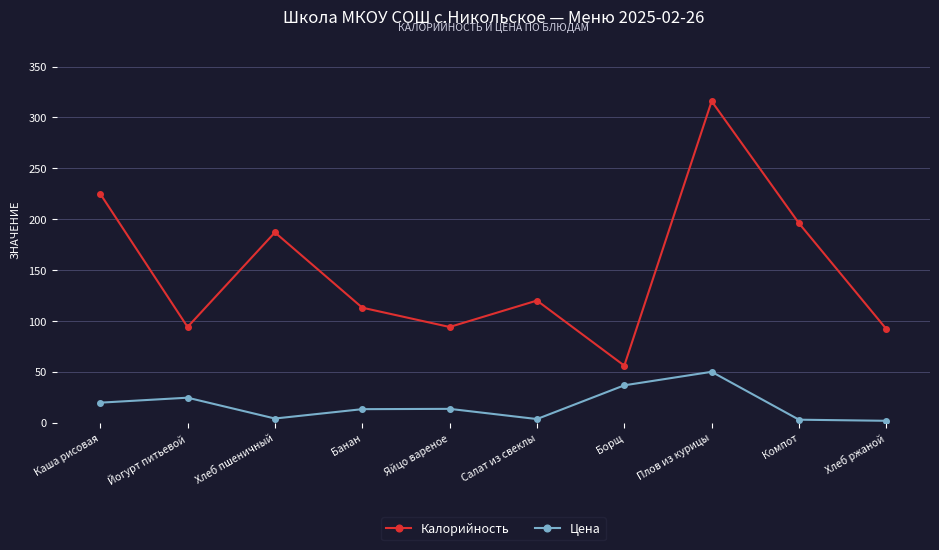

Which series has the largest range (max minus min)?

Калорийность